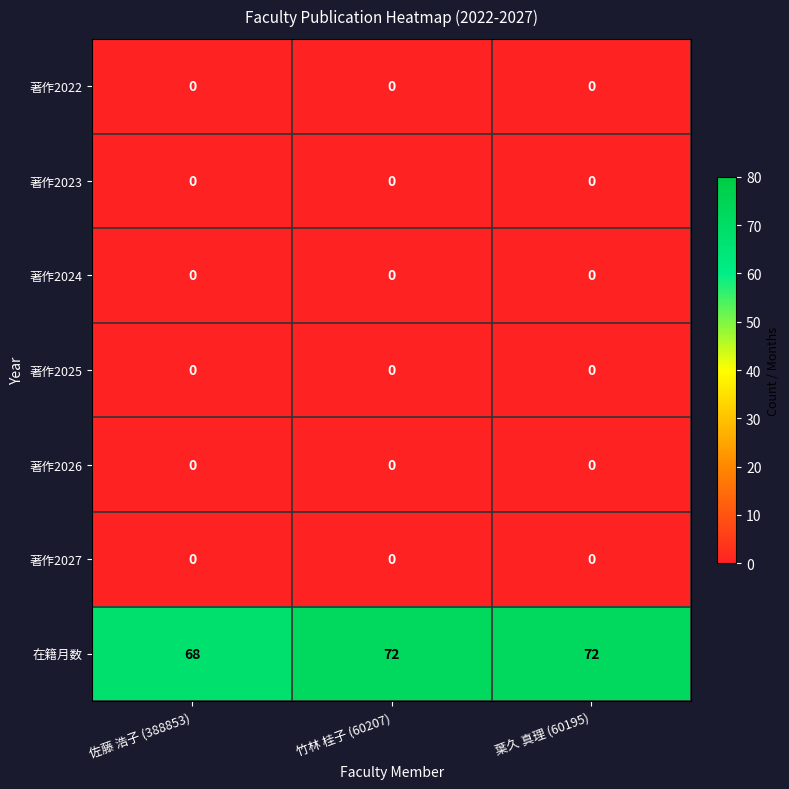

What is the average value of the 在籍月数 series?

71